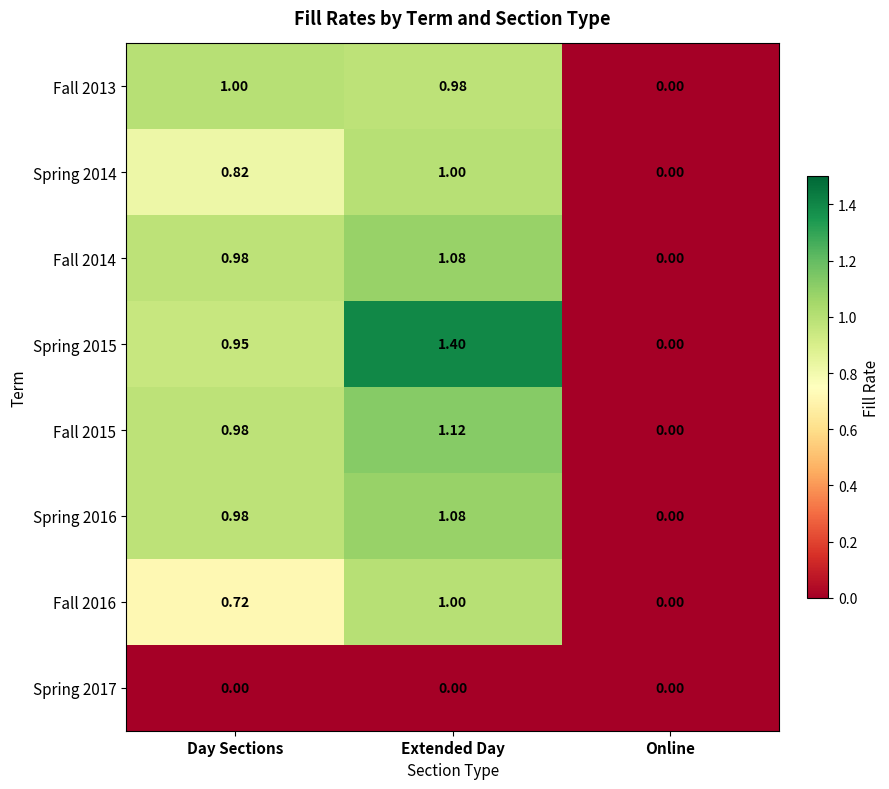

List the labels in order of Spring 2015 value, smallest first.

Online, Day Sections, Extended Day